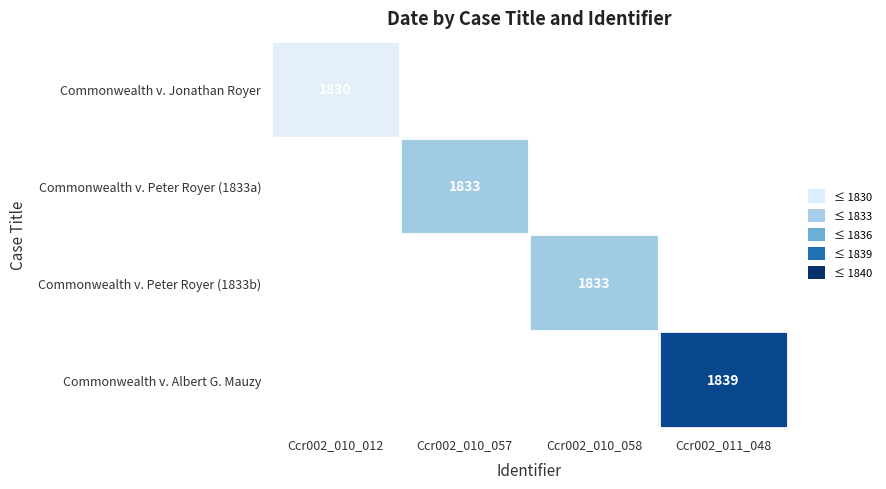

What is the minimum value shown in the chart?

1830.0